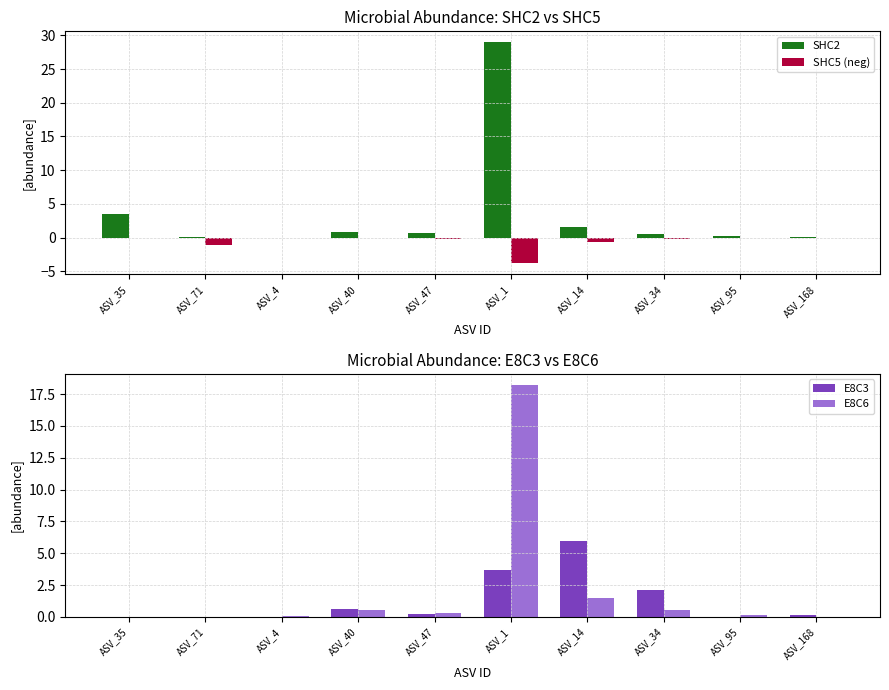

What is the difference between the SHC2 values at ASV_47 and ASV_14?

0.8